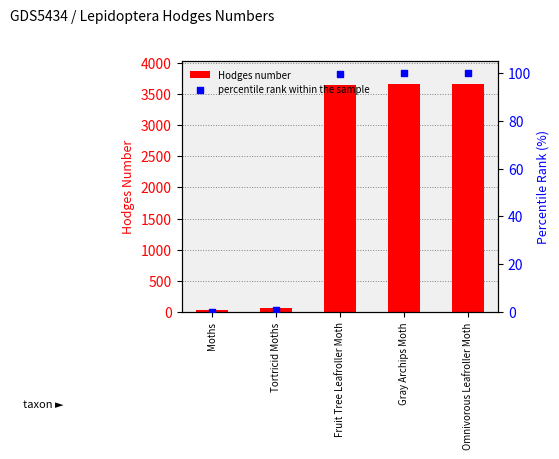

Which series has the largest Y range (max minus min)?

Hodges number